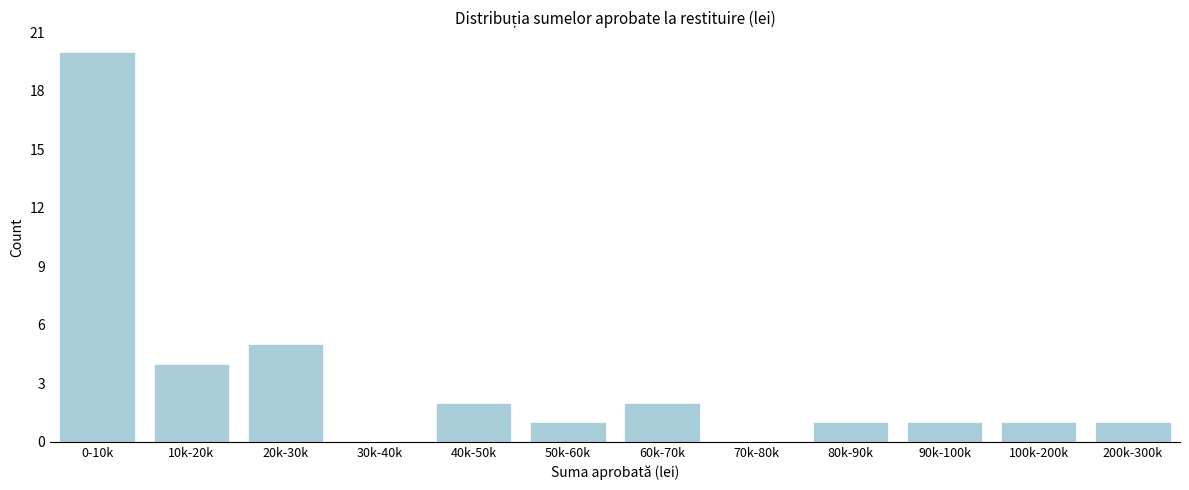

Reading left to right, what are all the values shown in this chart?

0-10k=20	10k-20k=4	20k-30k=5	30k-40k=0	40k-50k=2	50k-60k=1	60k-70k=2	70k-80k=0	80k-90k=1	90k-100k=1	100k-200k=1	200k-300k=1